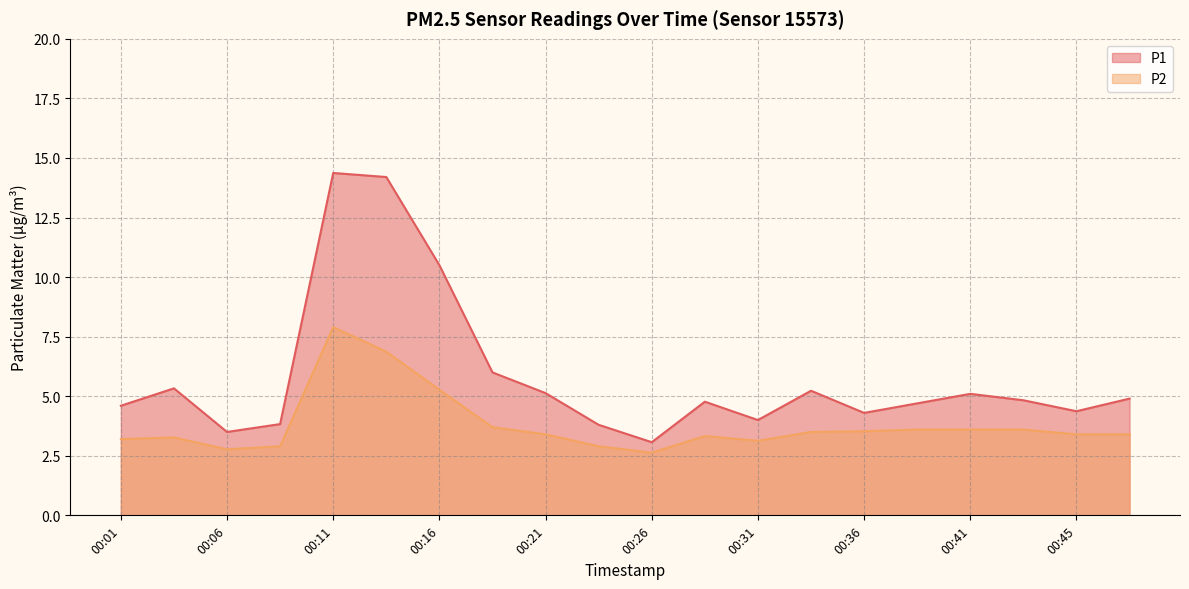

At 00:48, list the series in order from largest to smallest.

P1, P2